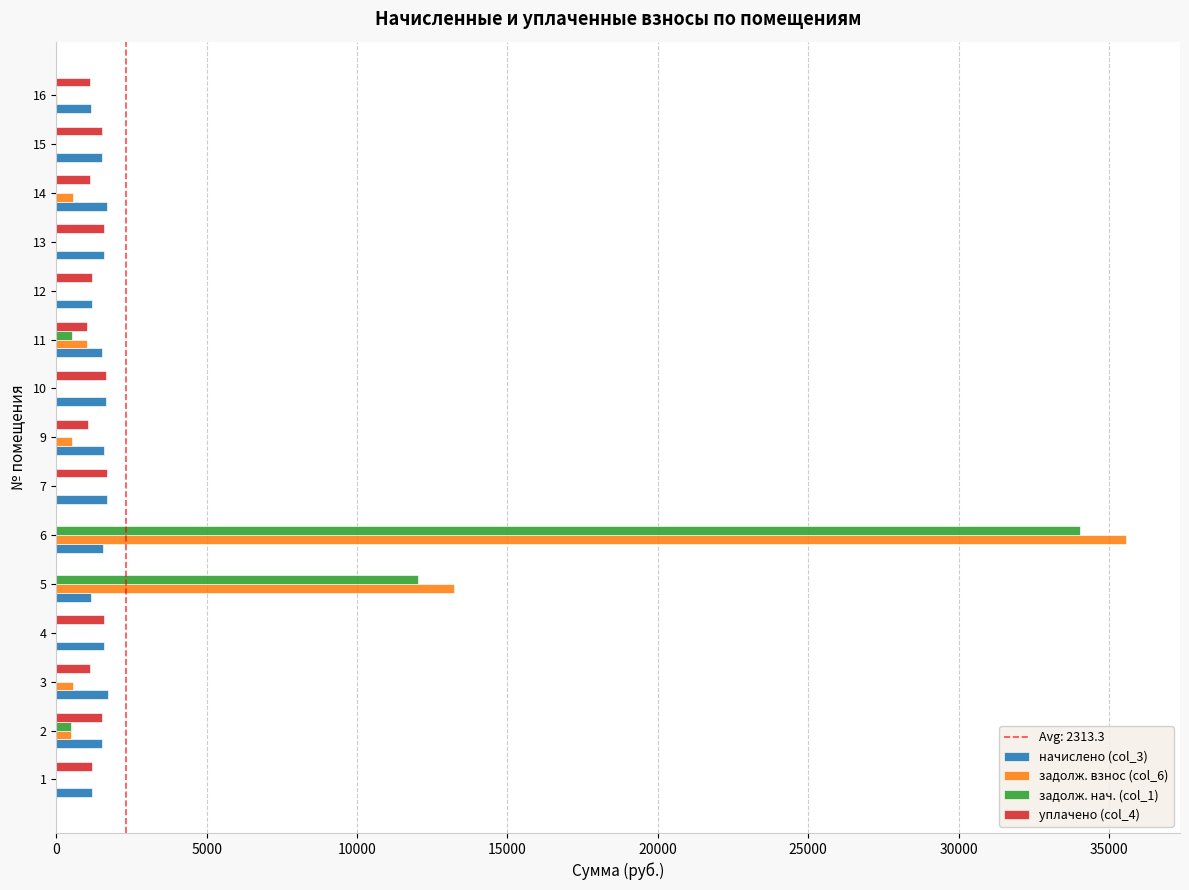

At which category is the sum across all series the highest?

6